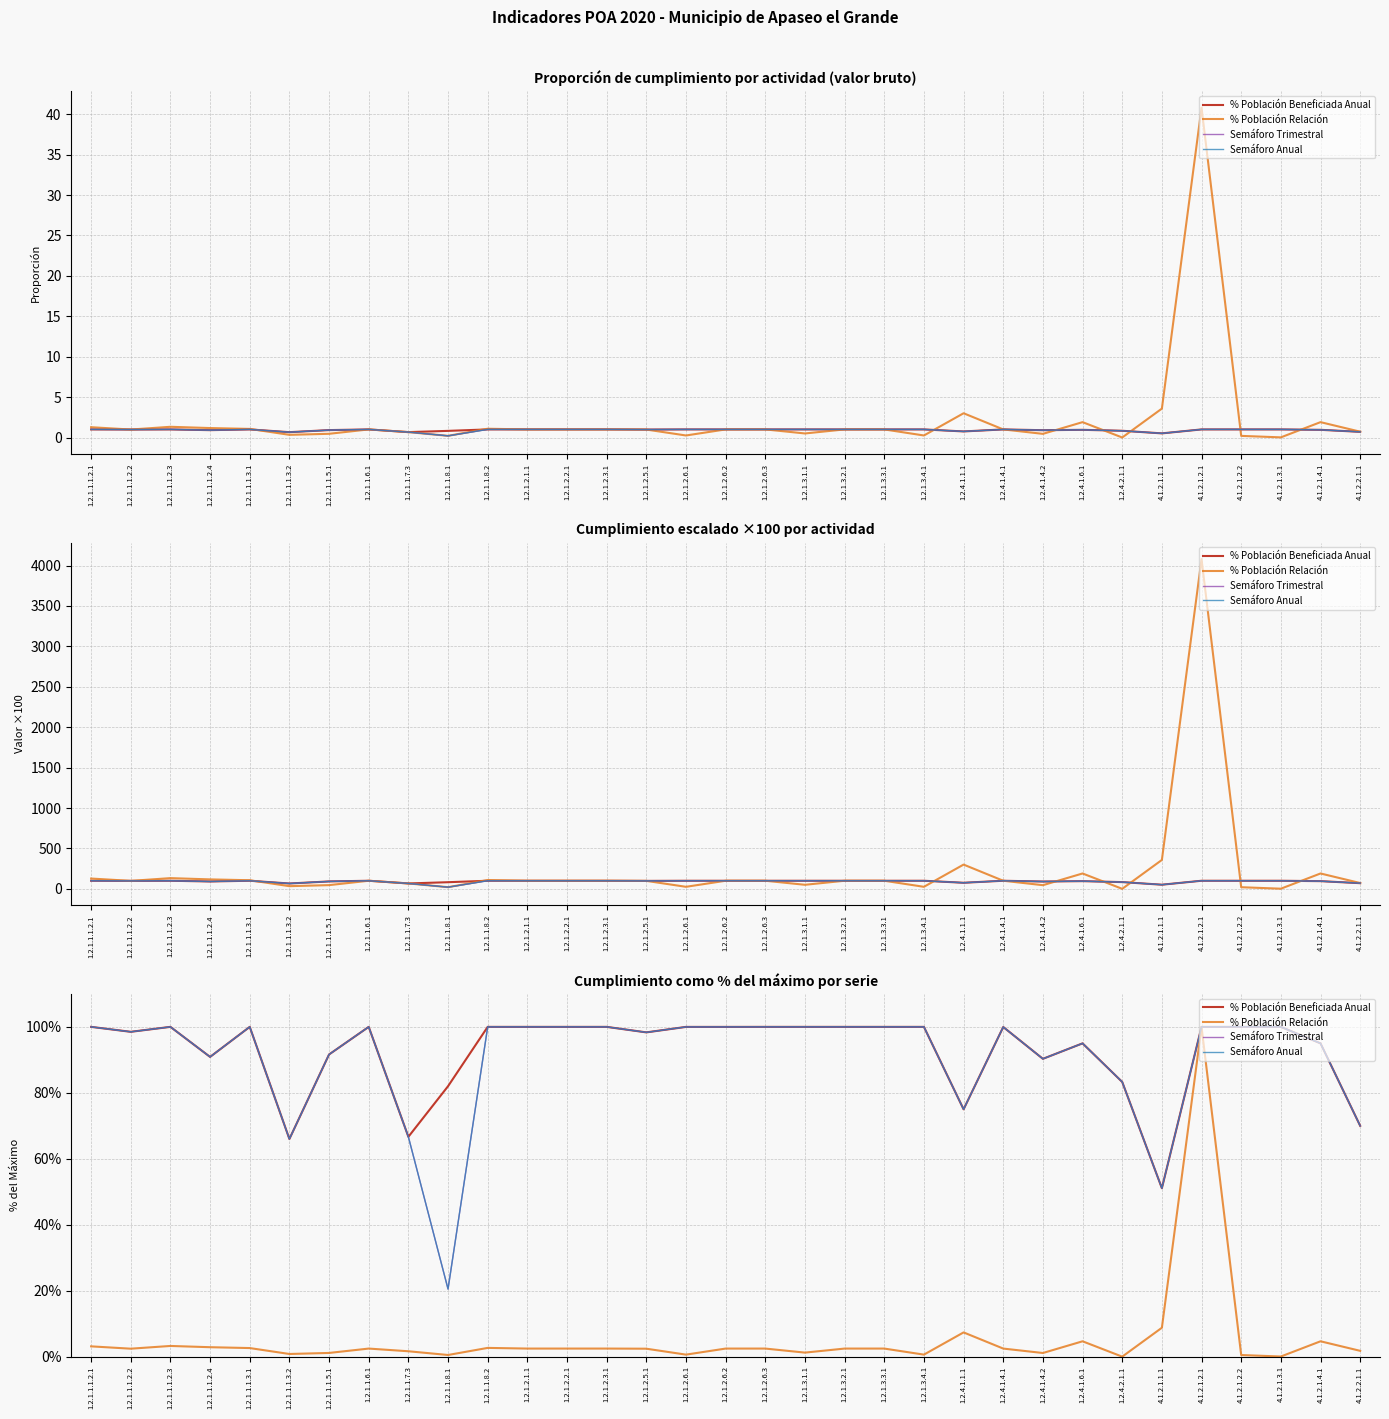

Which series has the widest spread of values?

% Población Relación